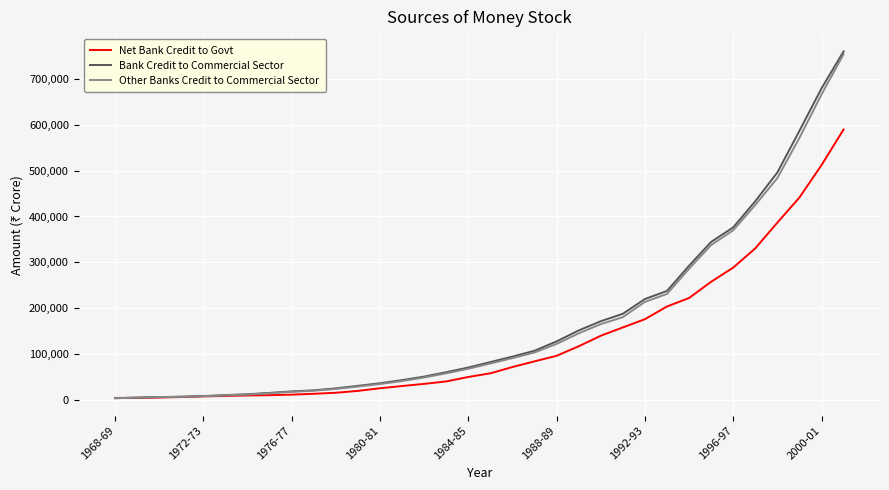

How many lines are shown in the chart?

3